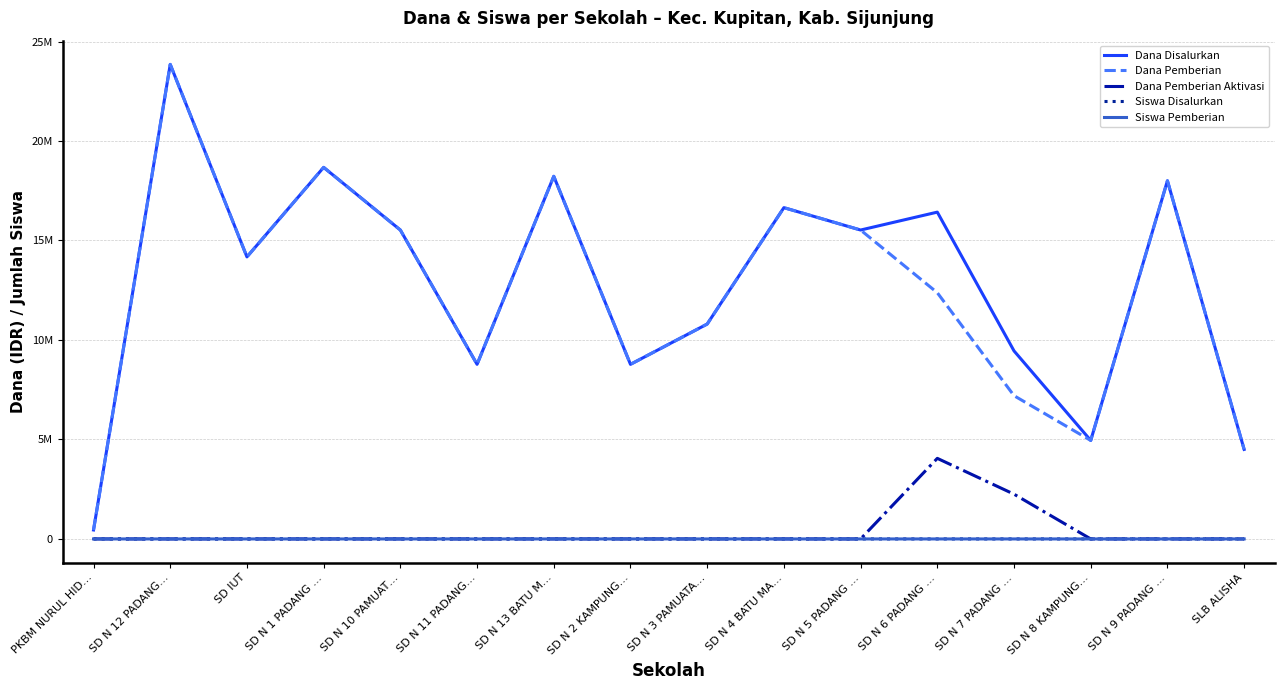

Reading right to left, what are all the values shown in this chart?

Dana Disalurkan: 4500000	18000000	4950000	9450000	16425000	15525000	16650000	10800000	8775000	18225000	8775000	15525000	18675000	14175000	23850000	450000
Dana Pemberian: 4500000	18000000	4950000	7200000	12375000	15525000	16650000	10800000	8775000	18225000	8775000	15525000	18675000	14175000	23850000	450000
Dana Pemberian Aktivasi: 0	0	0	2250000	4050000	0	0	0	0	0	0	0	0	0	0	0
Siswa Disalurkan: 11	43	13	22	38	38	41	26	23	43	21	39	46	32	58	1
Siswa Pemberian: 11	43	13	17	29	38	41	26	23	43	21	39	46	32	58	1